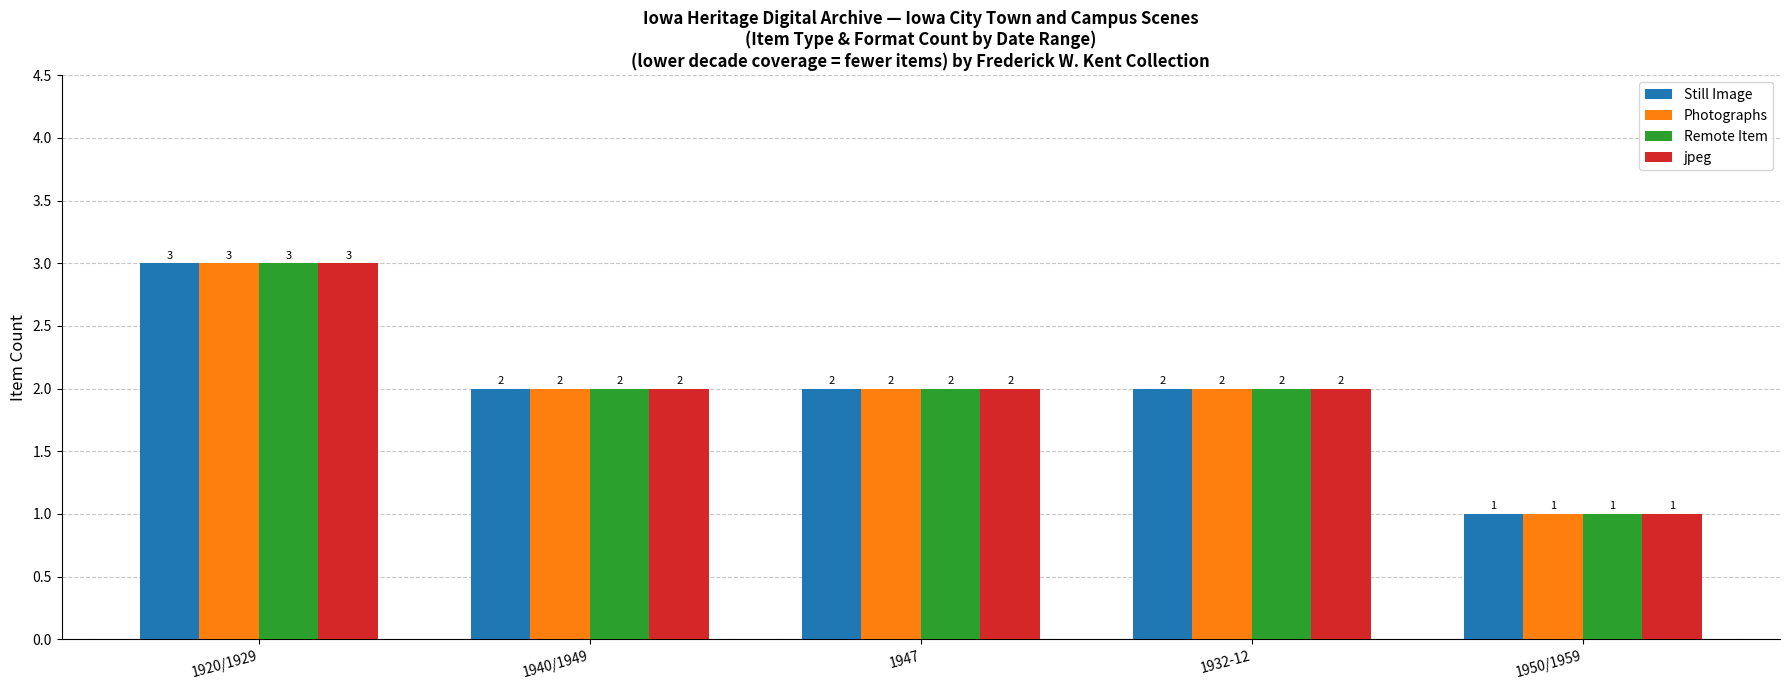

What is the maximum value shown in the chart?

3